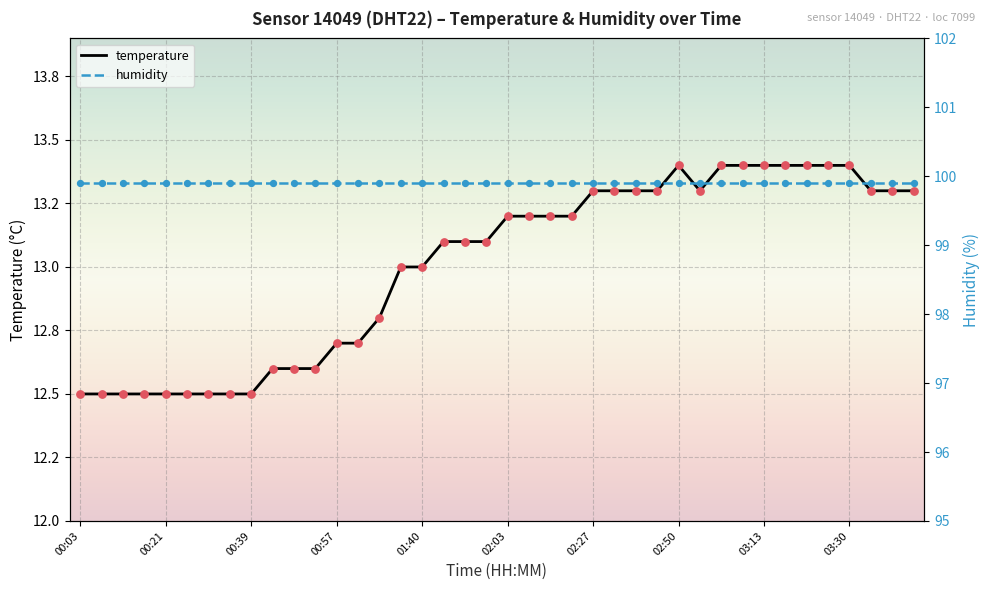

Which series has the largest Y range (max minus min)?

temperature